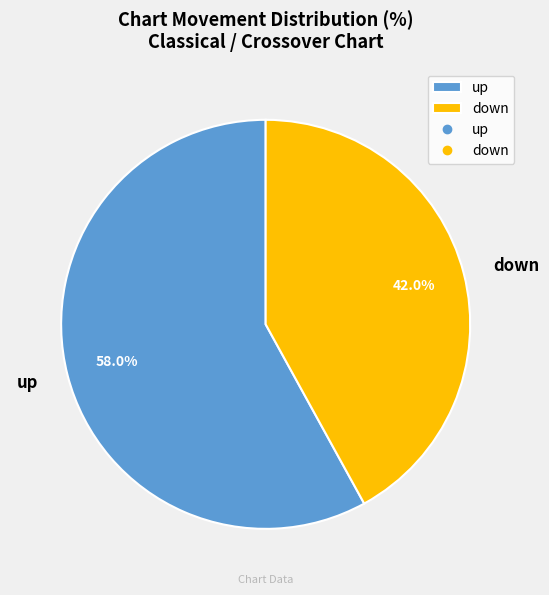

How many segments does this pie chart have?

2